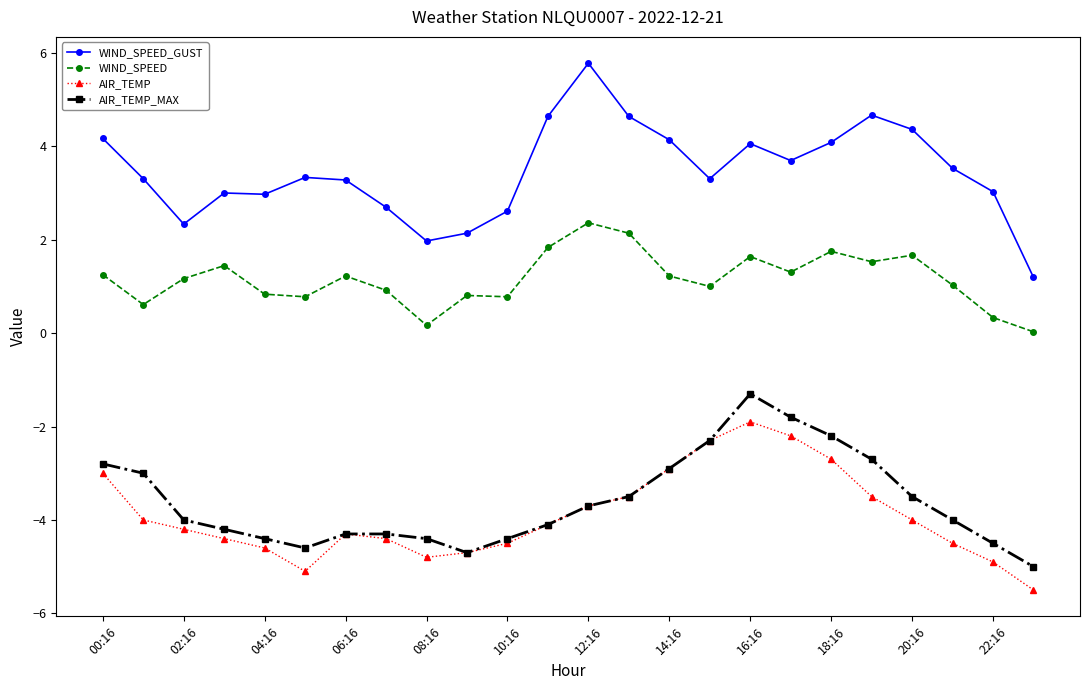

Which series has the widest spread of values?

WIND_SPEED_GUST